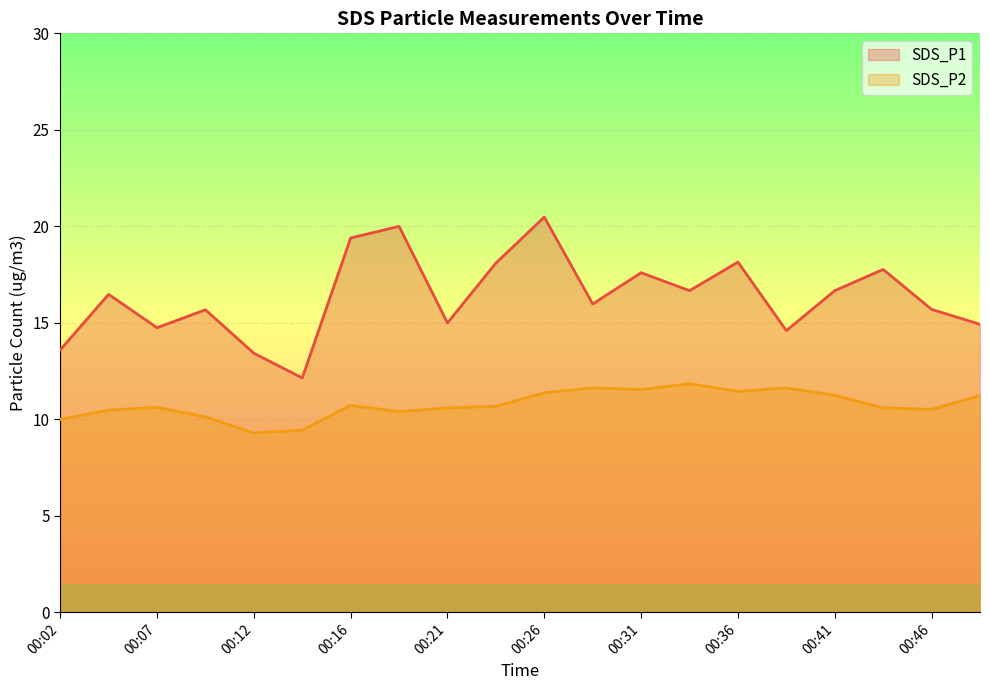

The SDS_P2 series shows 7.4 at 00:26. True or false?

False